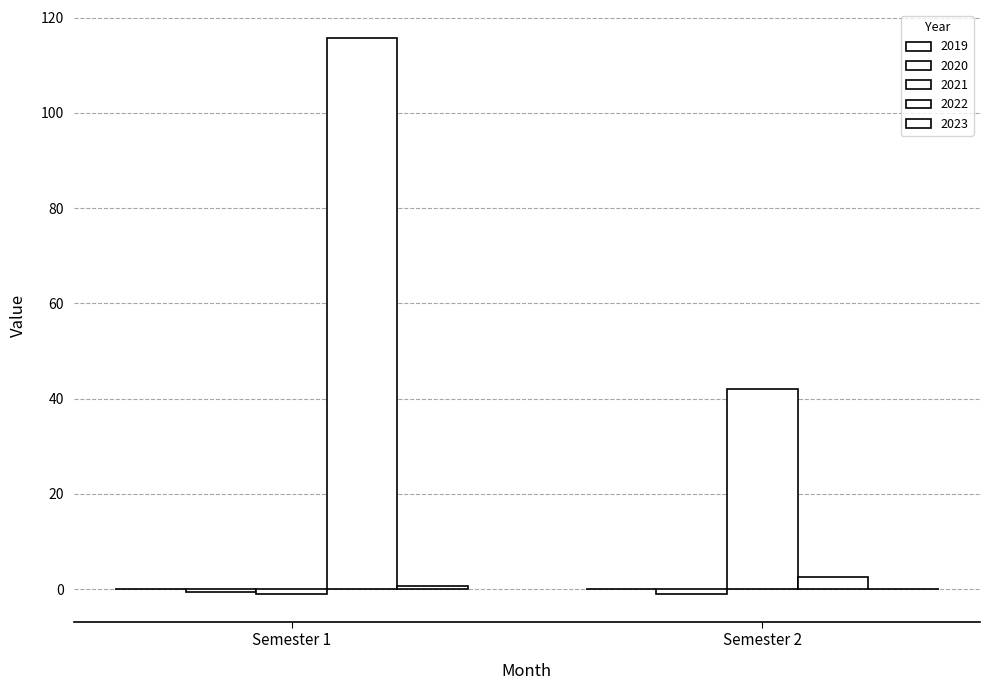

What is the difference between the 2020 values at Semester 1 and Semester 2?

0.5